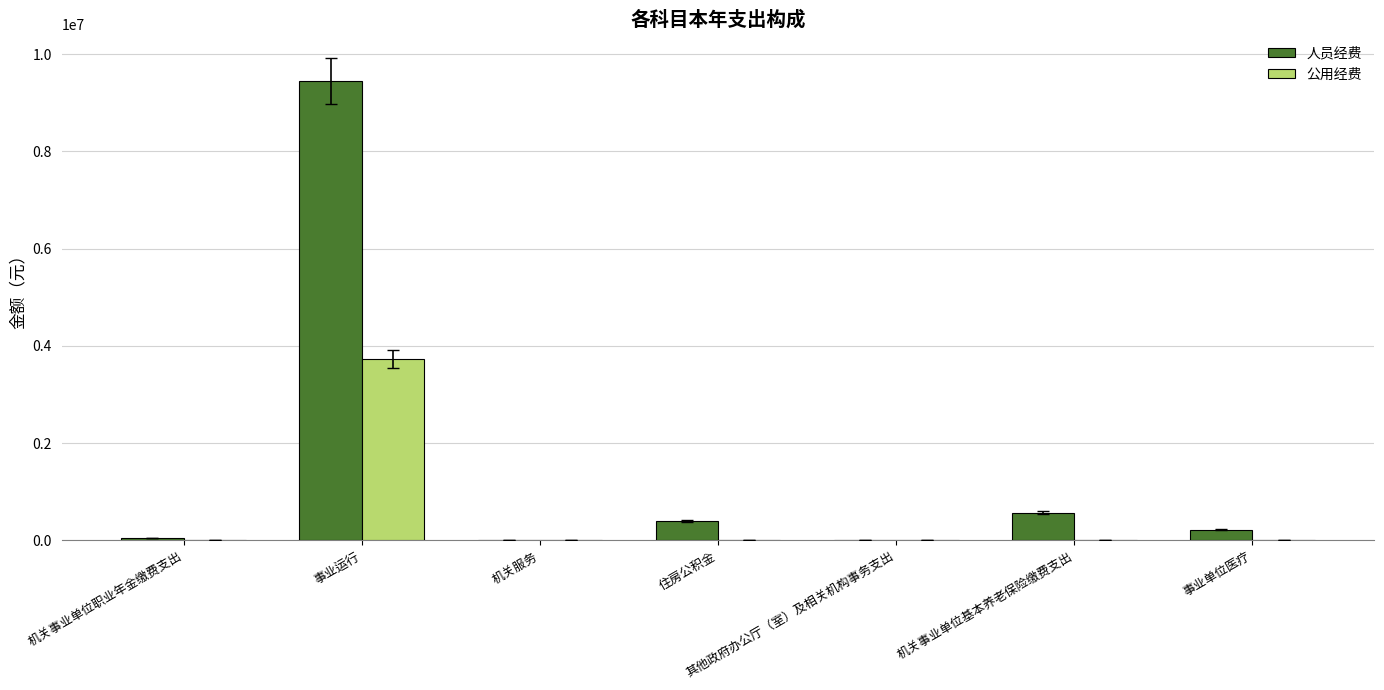

True or false: 人员经费 has a value of 0.0 at 其他政府办公厅（室）及相关机构事务支出.

True